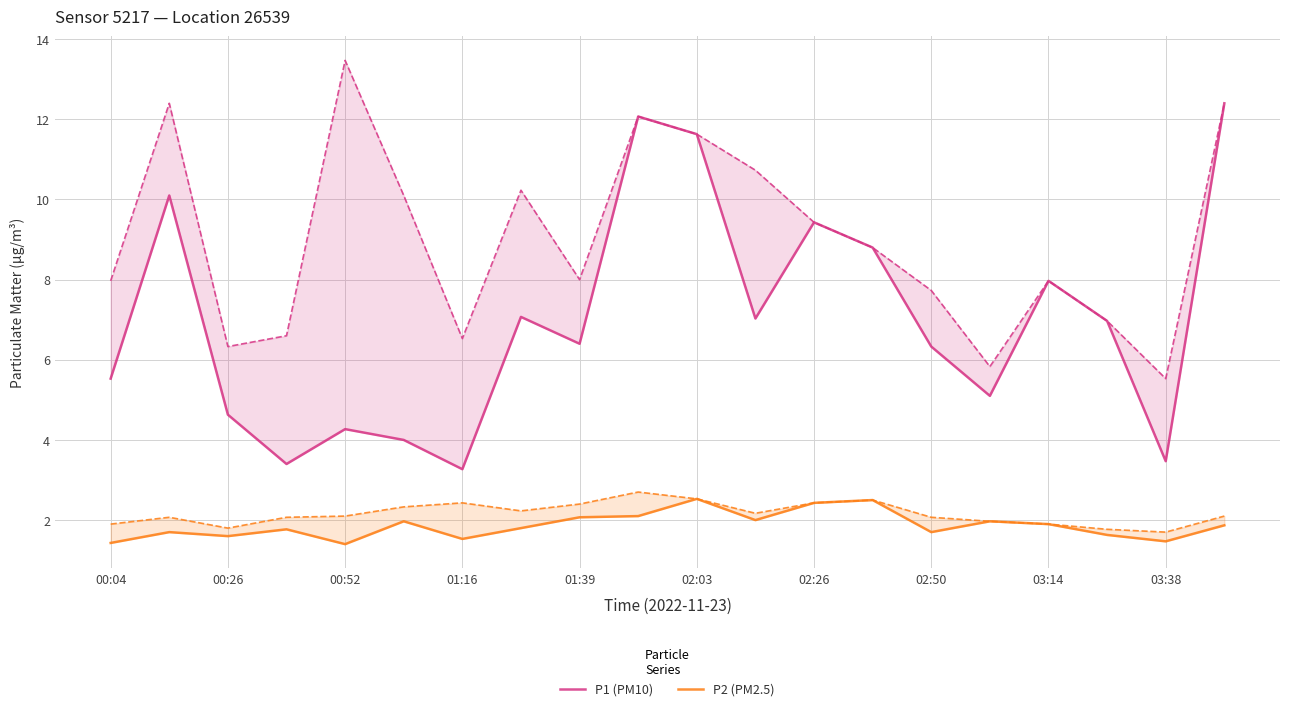

What is the approximate value of P2 (PM2.5) at 17?

1.6